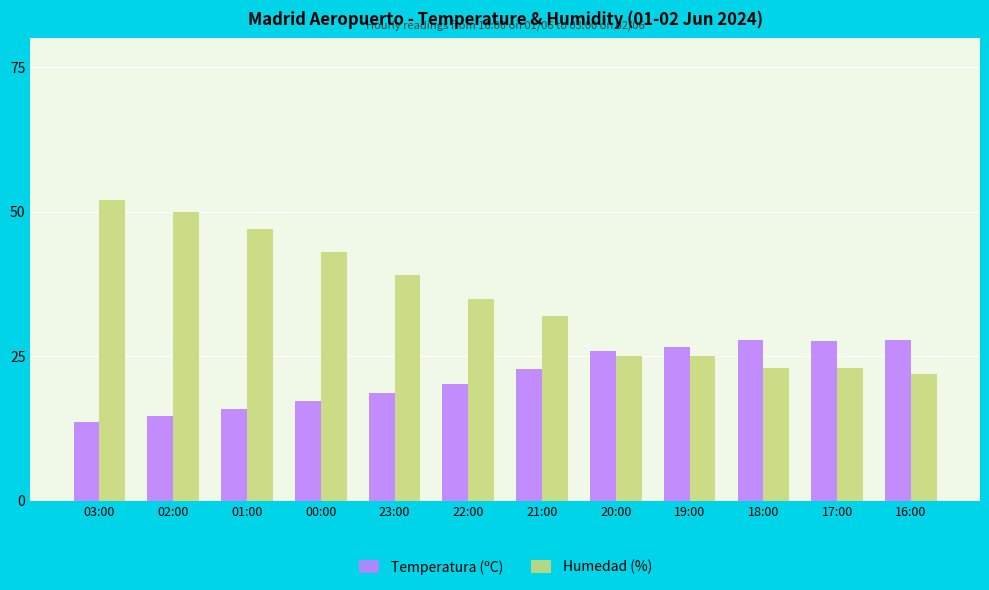

Count the number of data series in this chart.

2